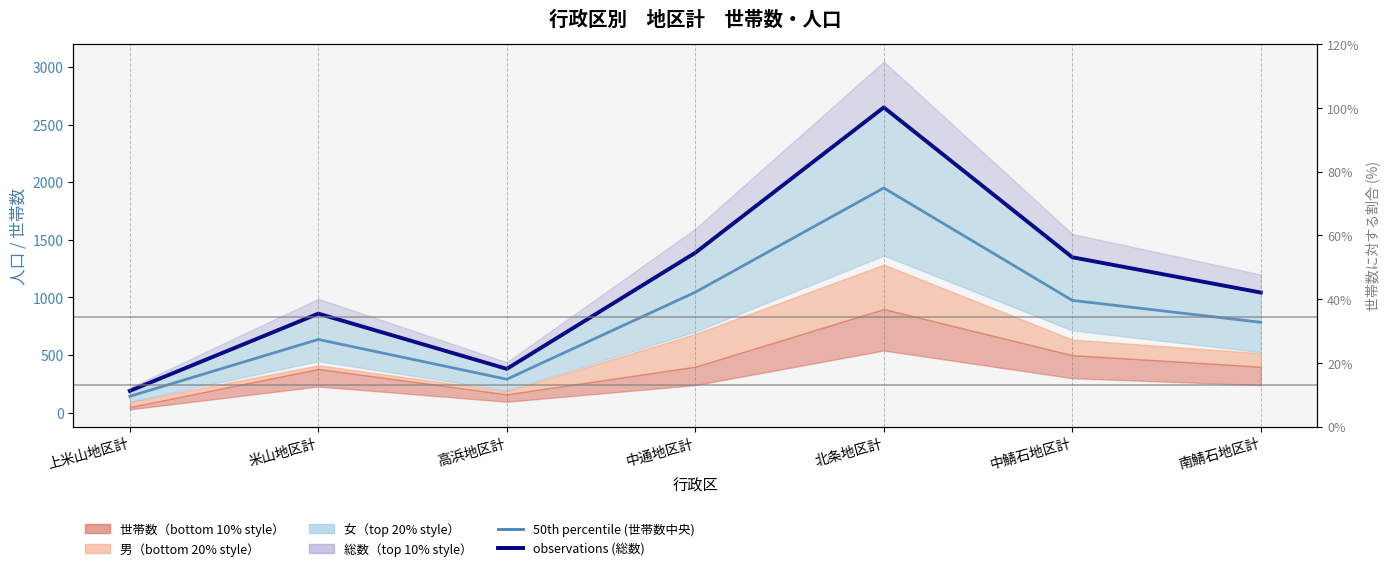

What is the maximum value for 50th percentile (世帯数中央)?

1950